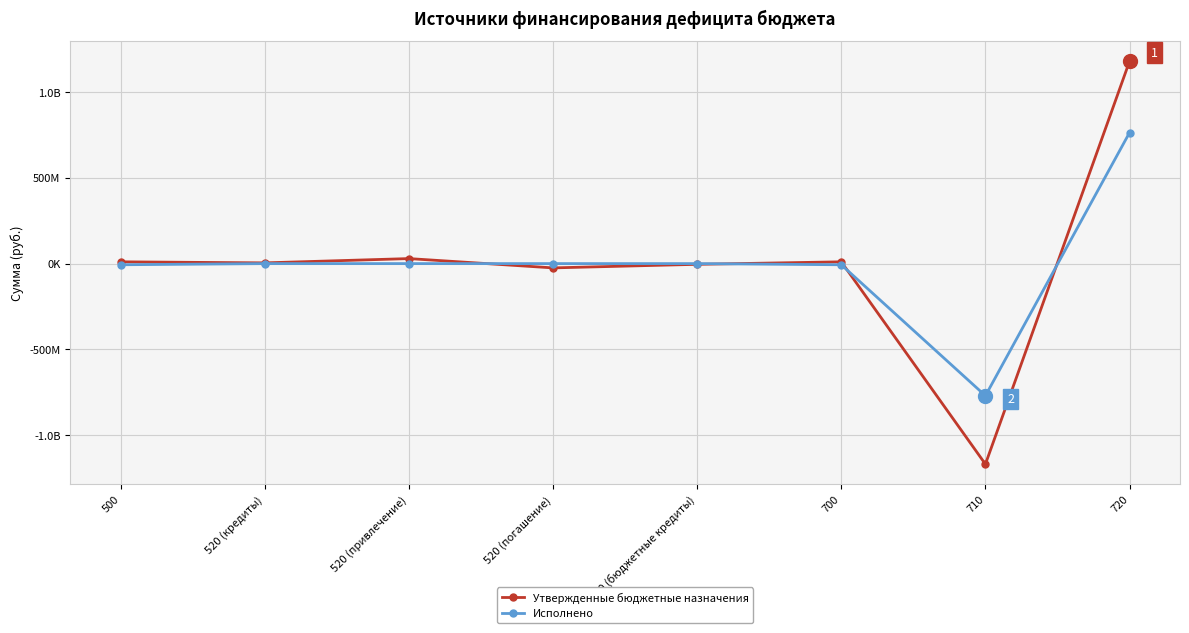

Does the chart display data point markers on the line(s)?

Yes